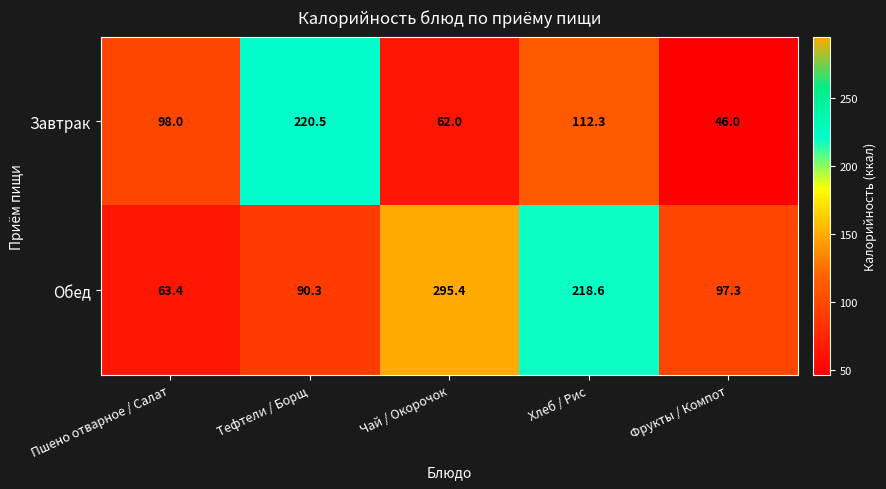

Which series has the largest range (max minus min)?

Обед